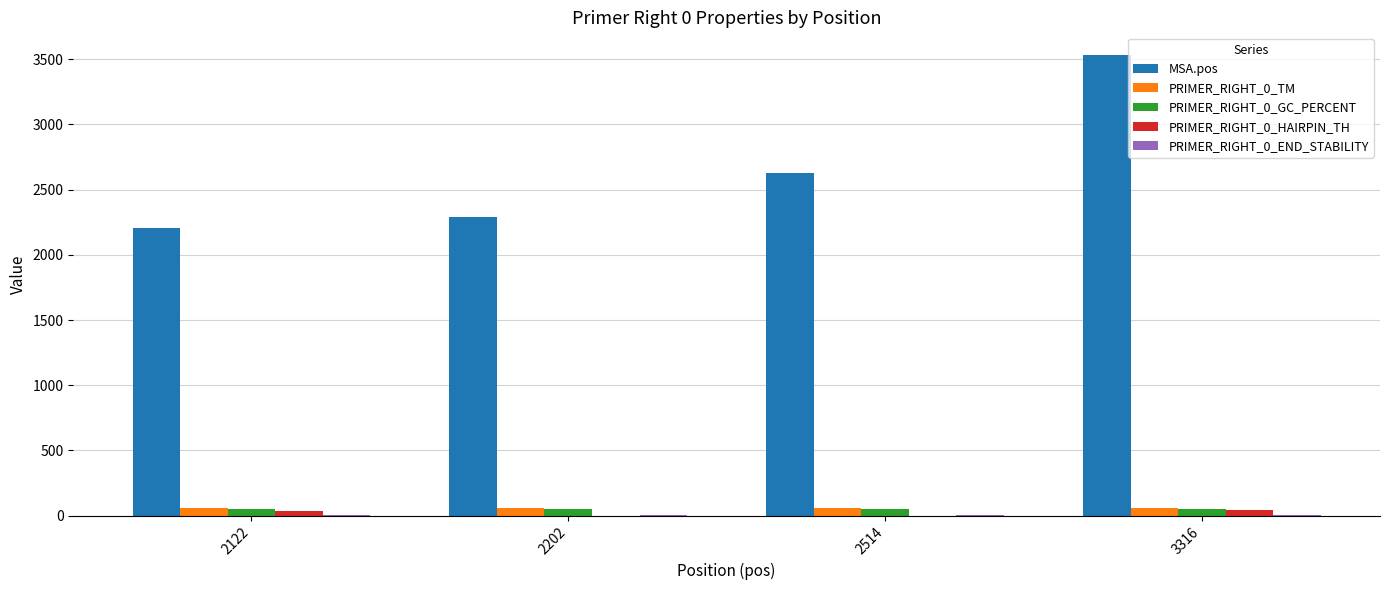

Between 2202 and 3316, which series saw the biggest shift?

MSA.pos